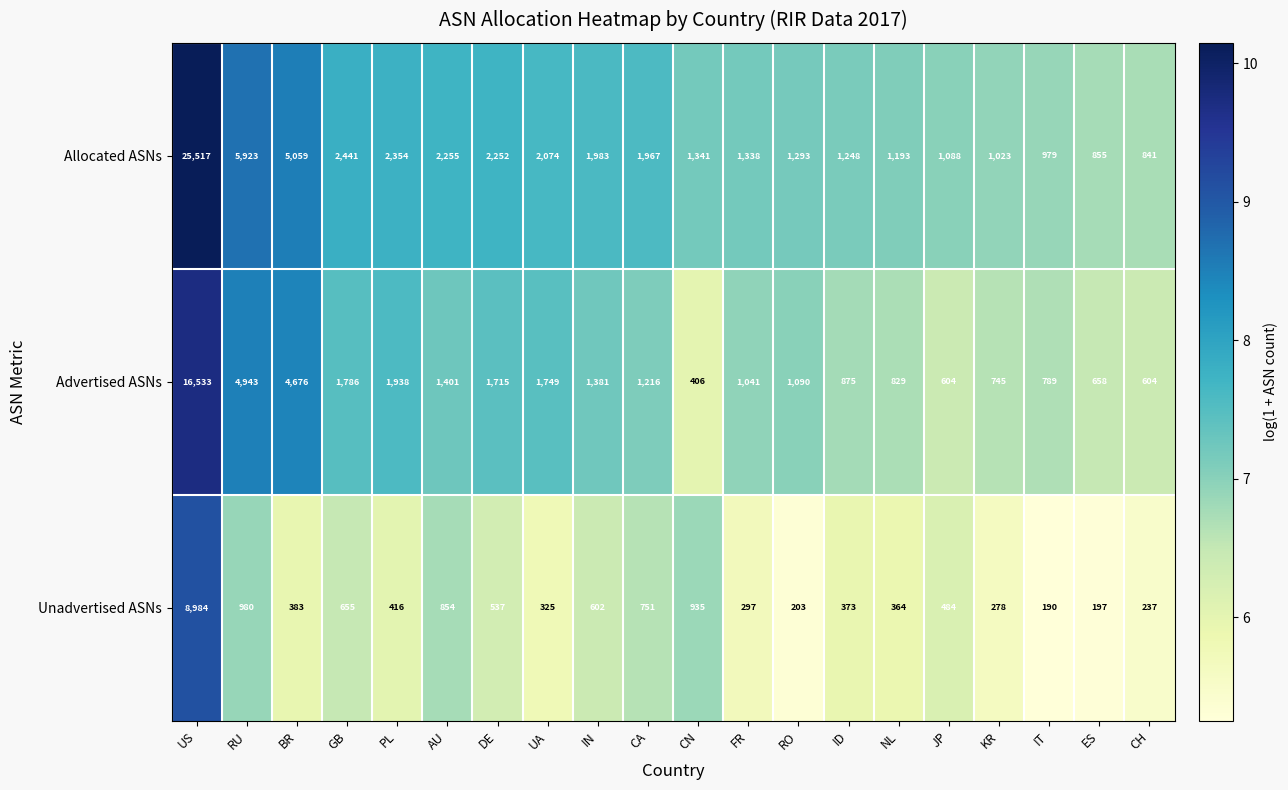

List the series in order of their overall mean, lowest first.

Unadvertised ASNs, Advertised ASNs, Allocated ASNs